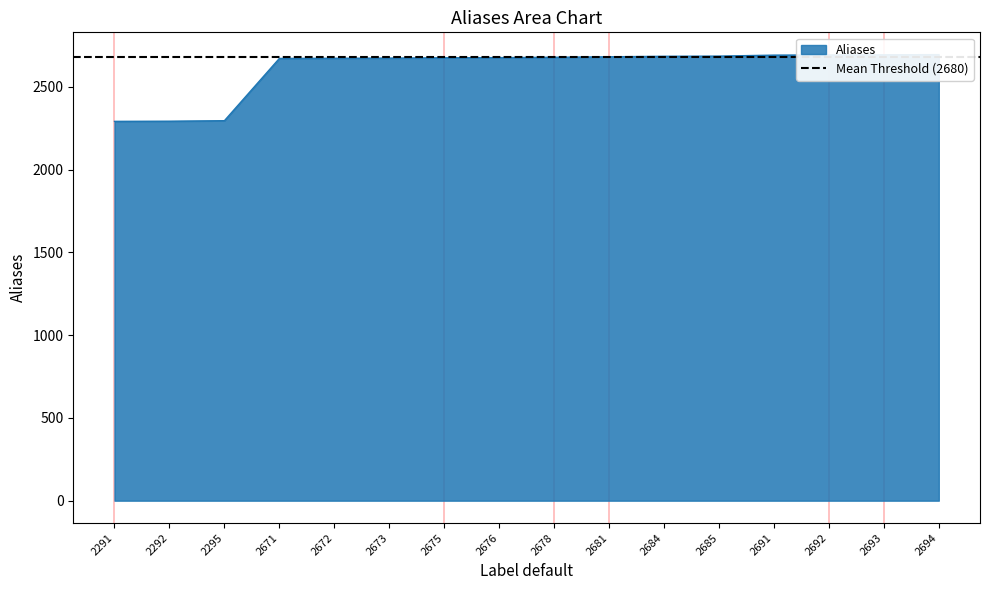

What is the value of the 16th point from the left?

2694